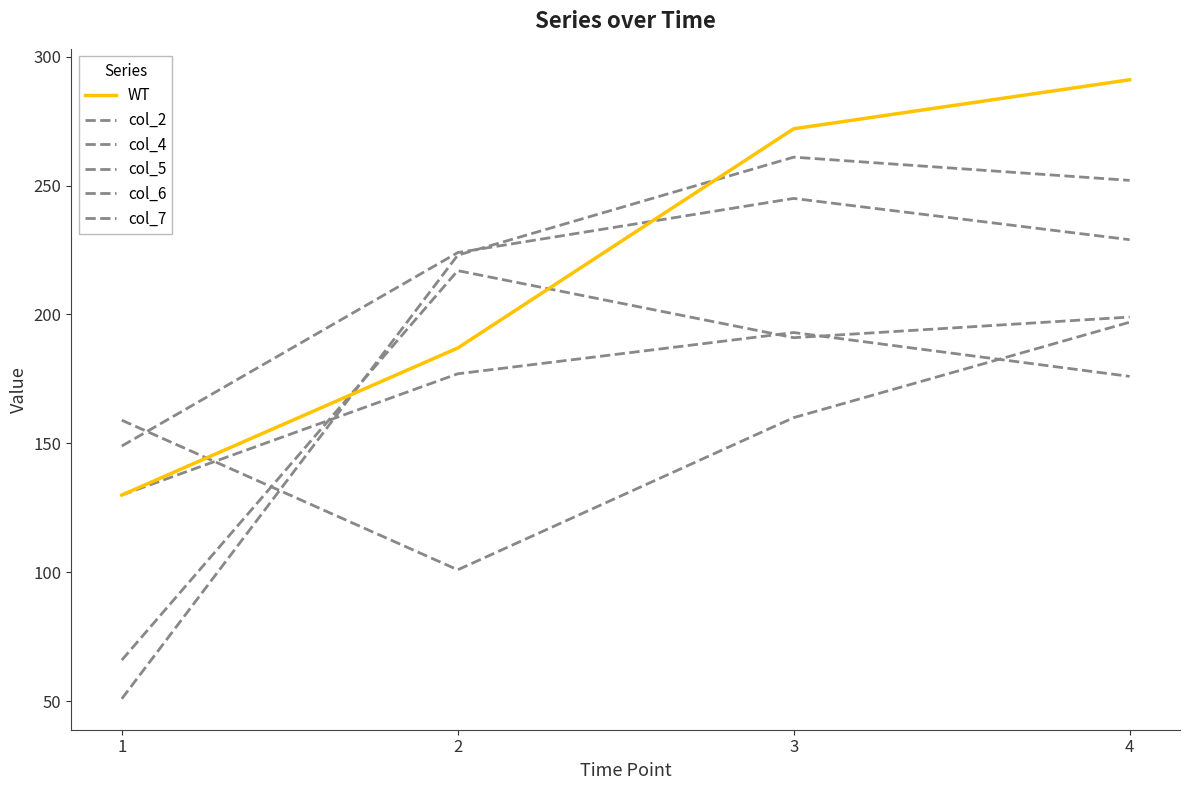

What is the greatest value displayed?

291